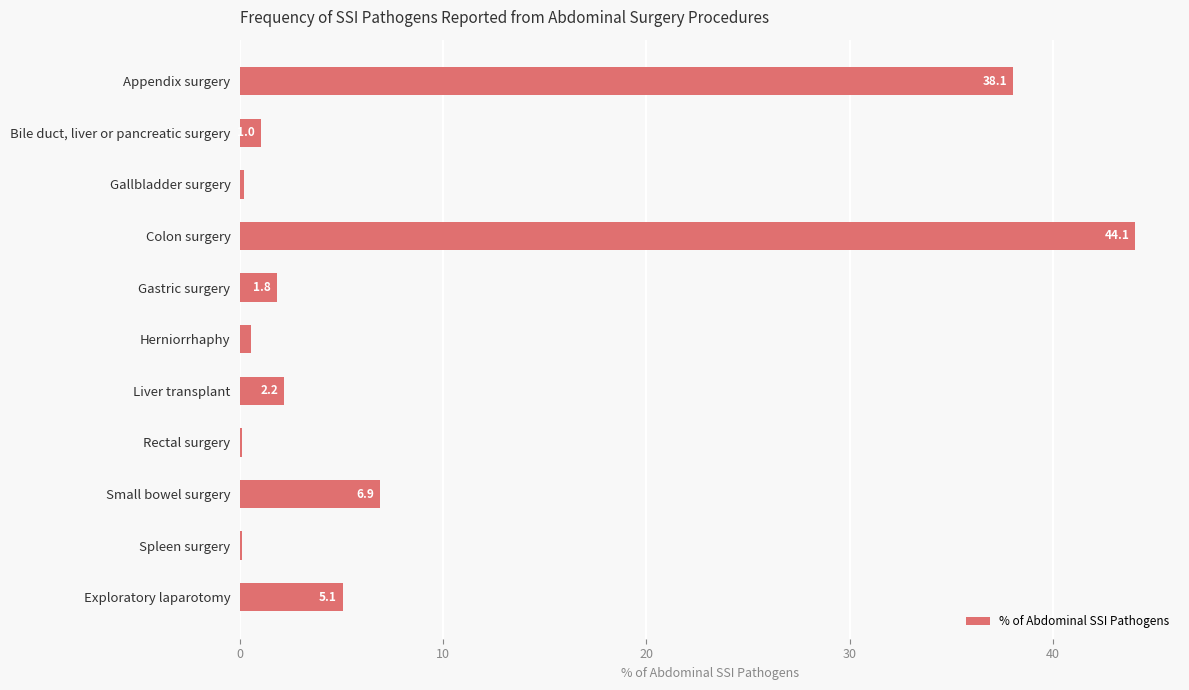

Between Colon surgery and Gallbladder surgery, which is larger?

Colon surgery